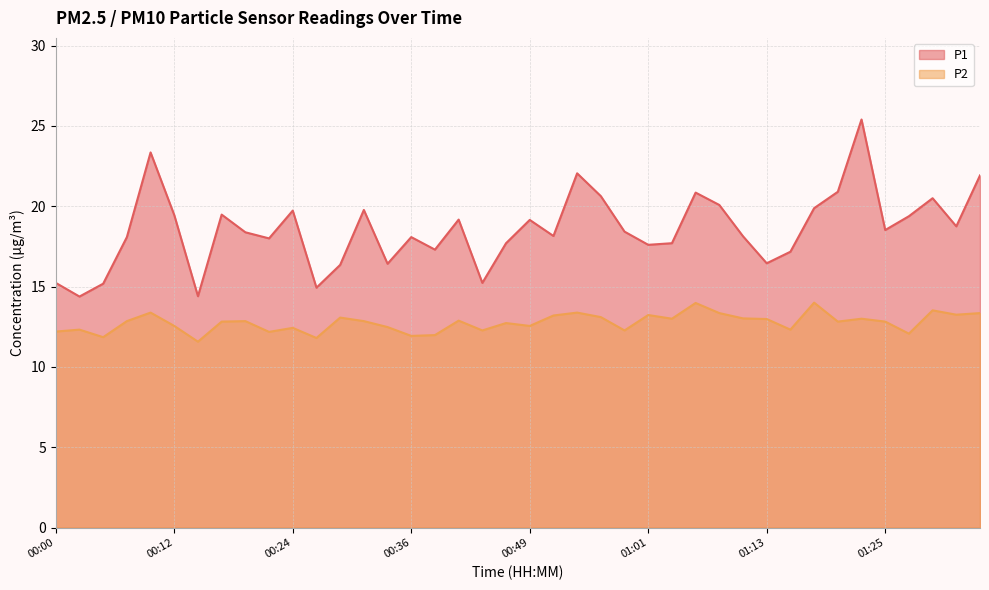

Is the value of P1 at 00:34 greater than the value of P2 at 00:32?

Yes